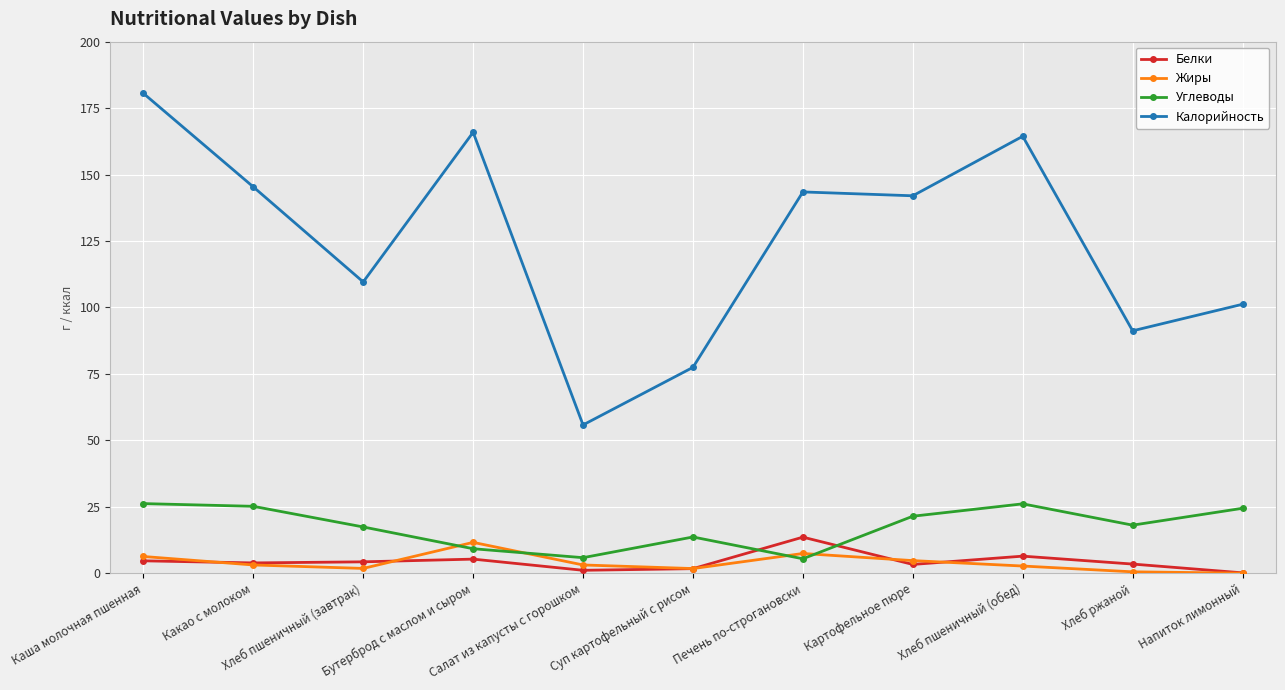

True or false: Углеводы and Калорийность cross at least once.

False